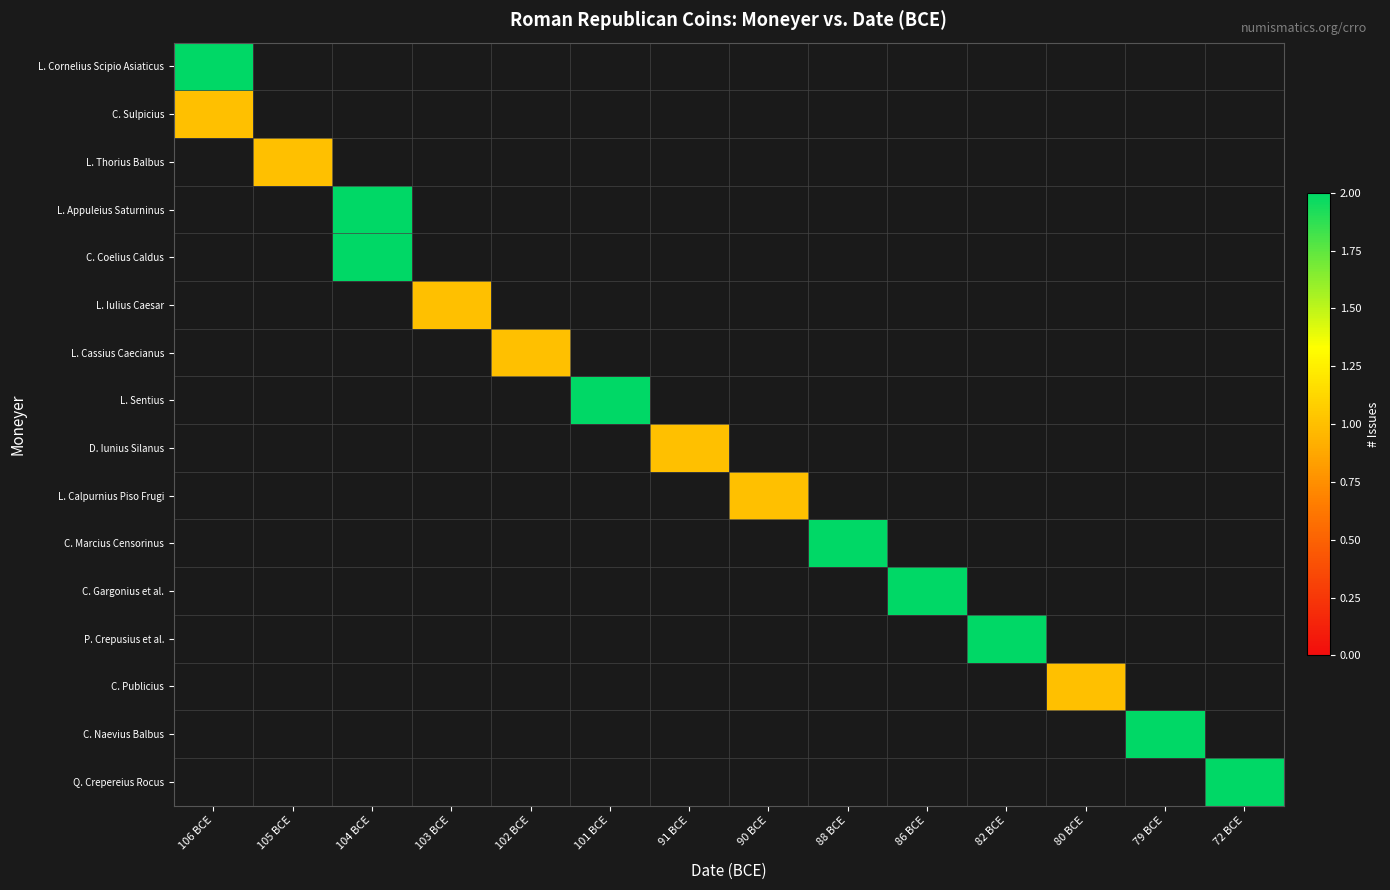

List the series in order of their overall mean, lowest first.

L. Cornelius Scipio Asiaticus, C. Sulpicius, L. Thorius Balbus, L. Appuleius Saturninus, C. Coelius Caldus, L. Iulius Caesar, L. Cassius Caecianus, L. Sentius, D. Iunius Silanus, L. Calpurnius Piso Frugi, C. Marcius Censorinus, C. Gargonius et al., P. Crepusius et al., C. Publicius, C. Naevius Balbus, Q. Crepereius Rocus